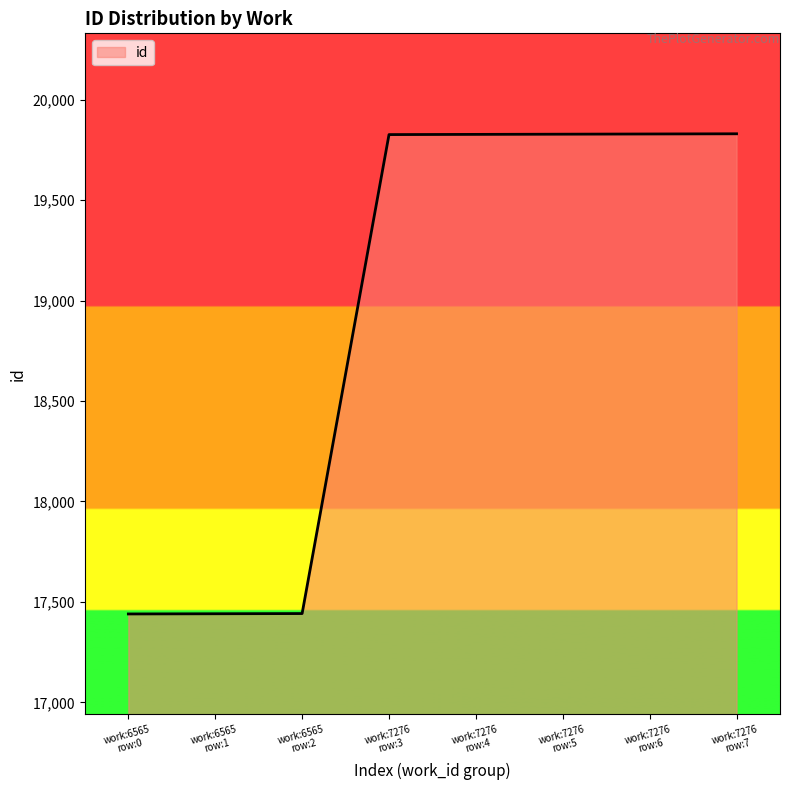

What is the sum of all values?

151463